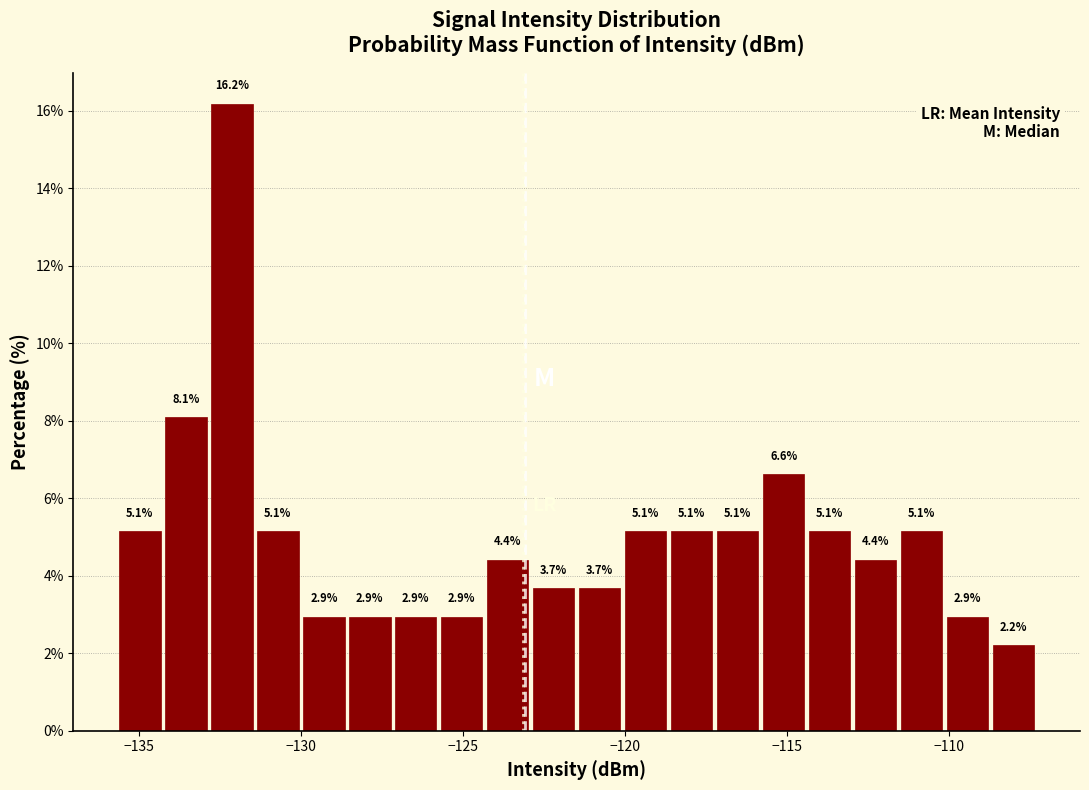

Around what value on the x-axis is the tallest bar? Give the approximate position of its centre, as read against the axis.

-132.0